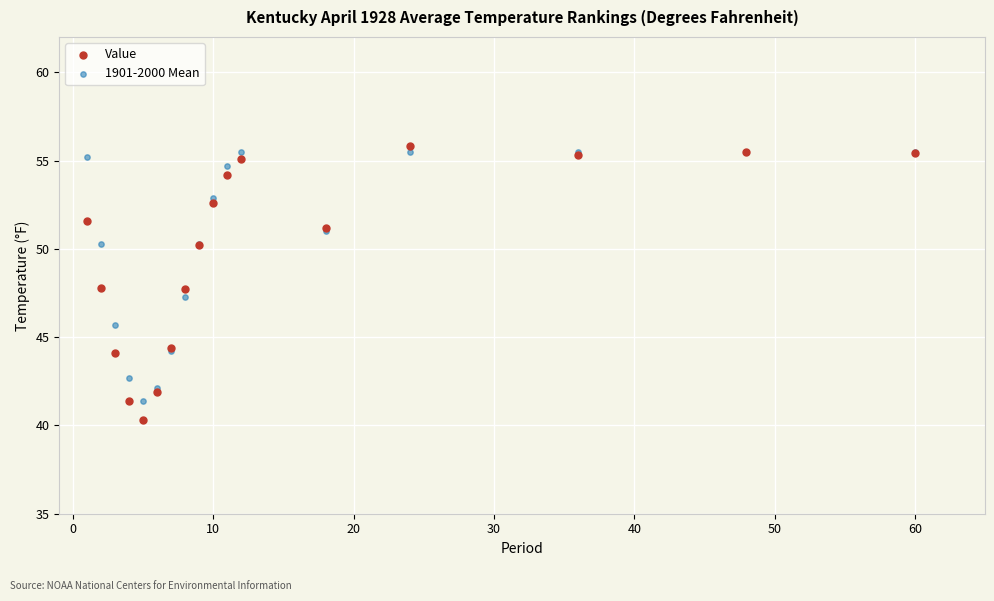

Which series reaches the minimum Y coordinate?

Value